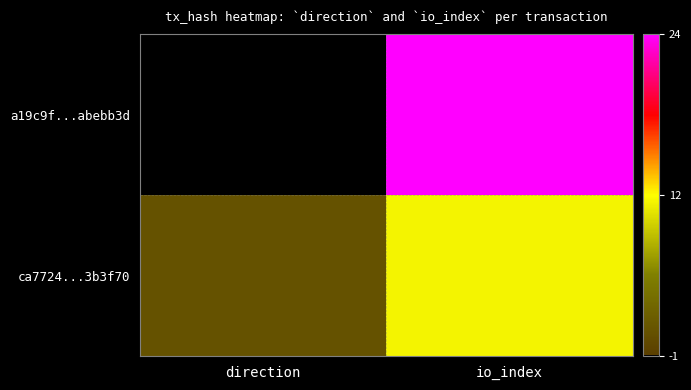

What is the spread (max minus min) of values at io_index?

13